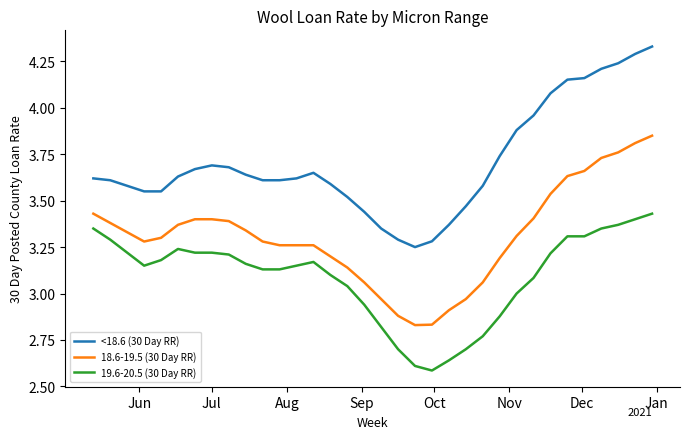

Which series has the largest total across all categories?

<18.6 (30 Day RR)